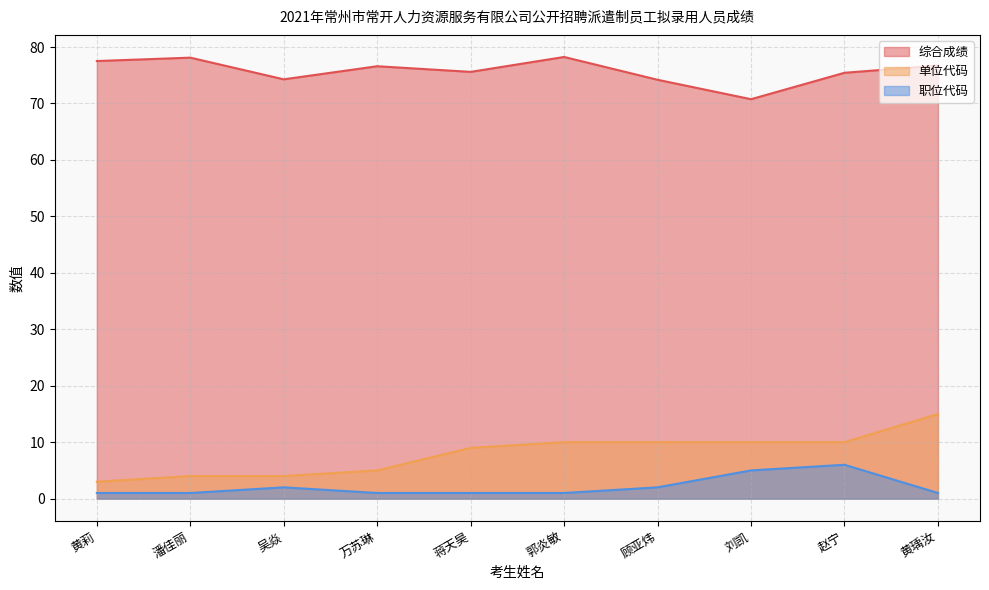

At 吴焱, list the series in order from largest to smallest.

综合成绩, 单位代码, 职位代码